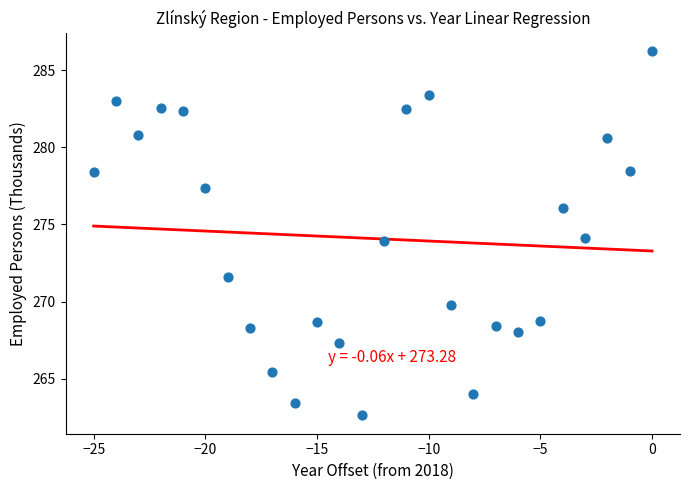

What is the range of X values (max minus min)?

25.0